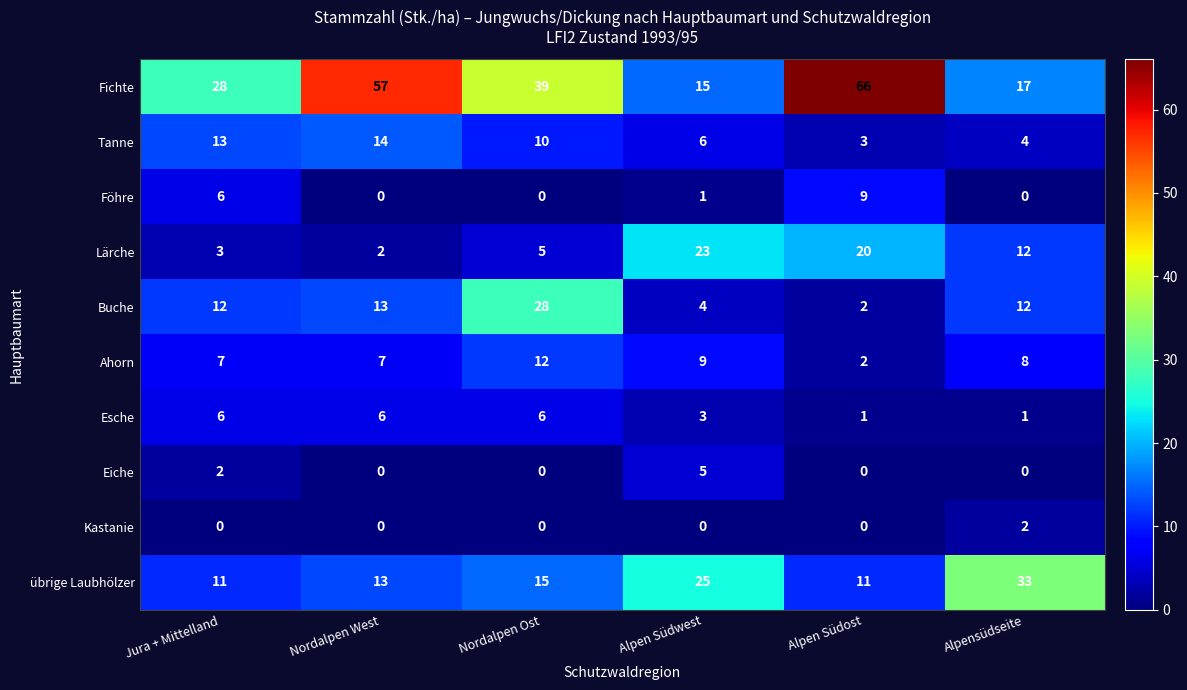

At which category does the chart reach its peak across all series?

Alpen Südost